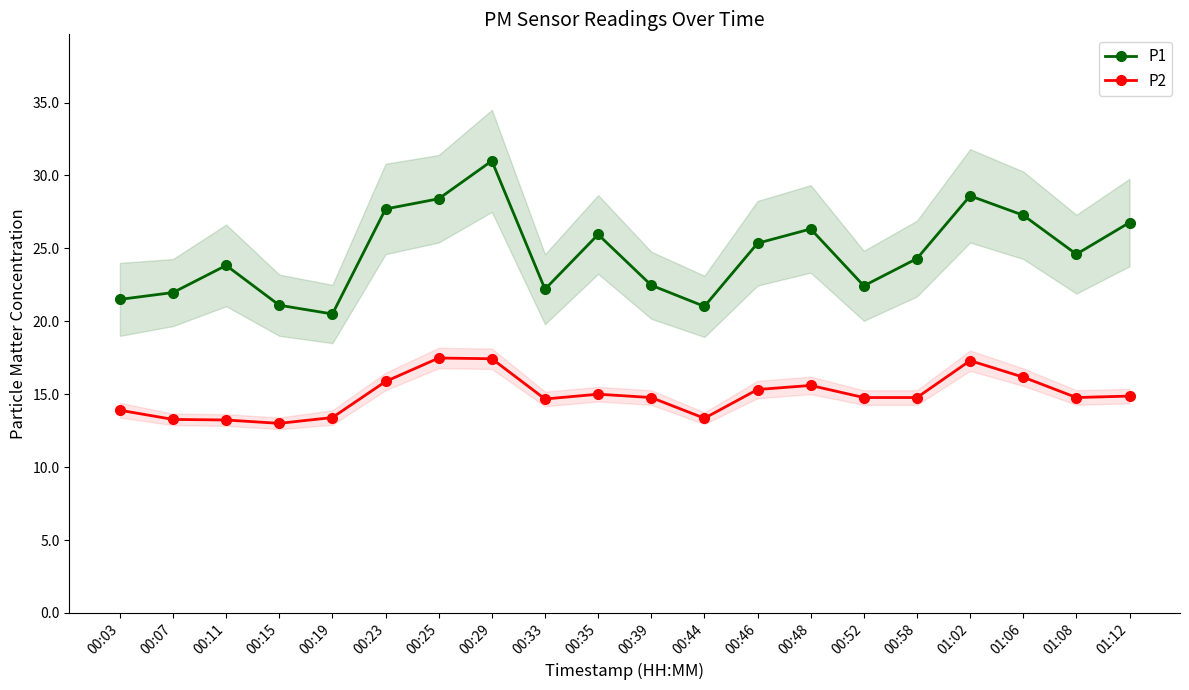

True or false: P1 and P2 intersect in this chart.

False